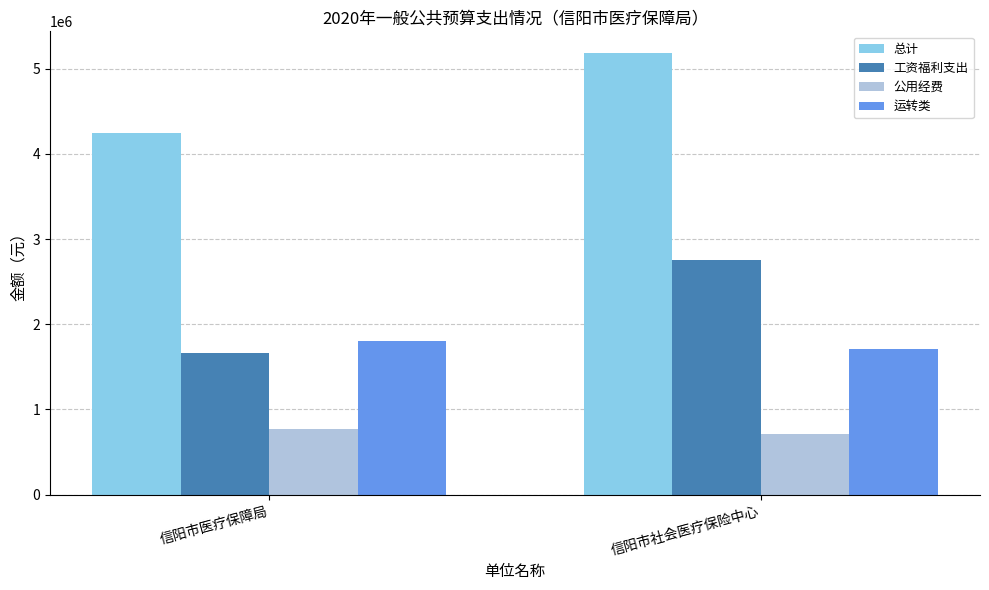

Which category has the lowest value in the 公用经费 series?

信阳市社会医疗保险中心